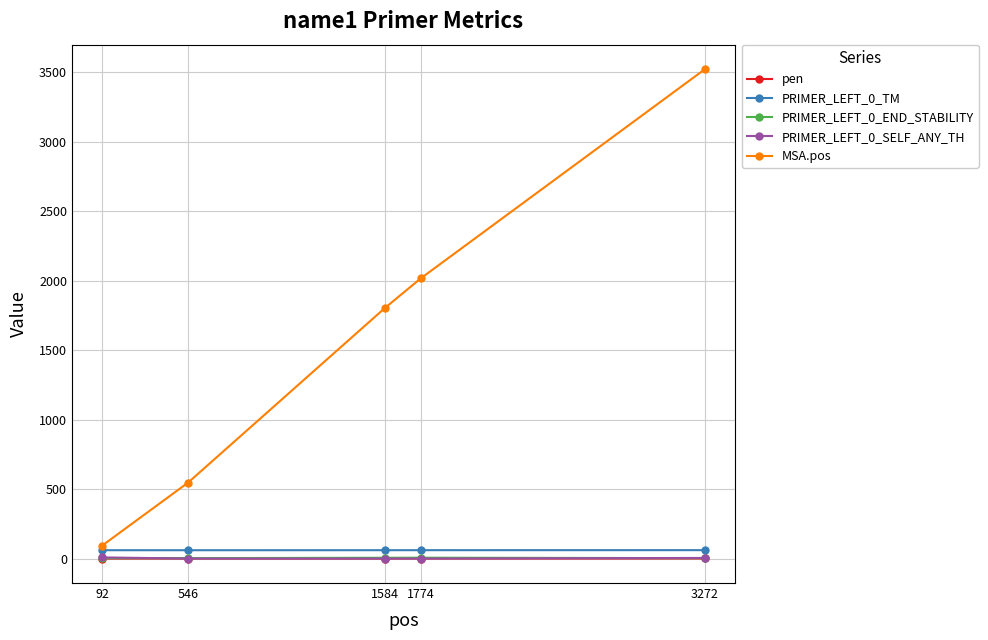

Where is MSA.pos nearest to the value 1807?

1584